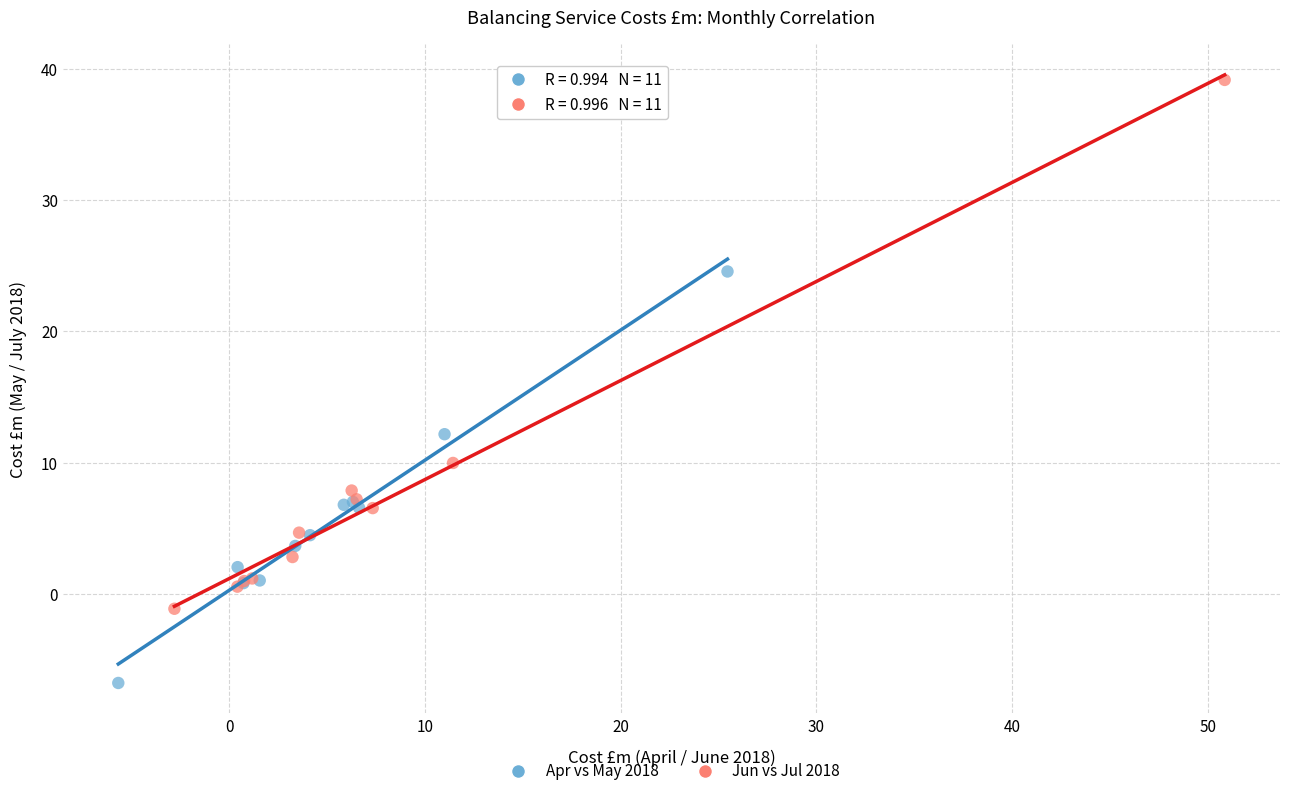

Which series has the largest Y range (max minus min)?

Jun vs Jul 2018